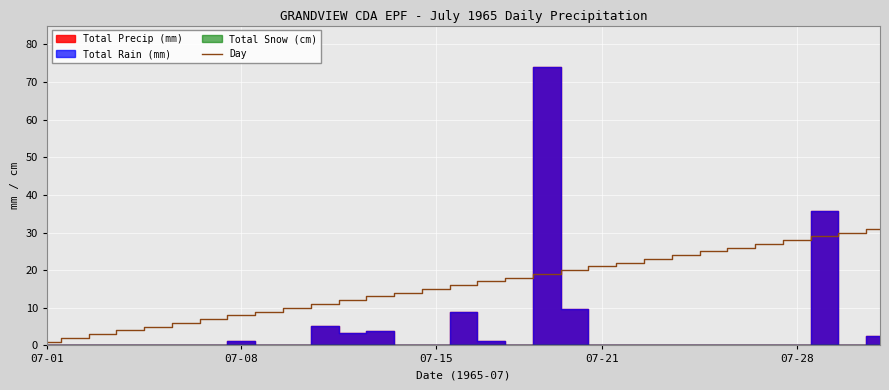

What is the average value?

16